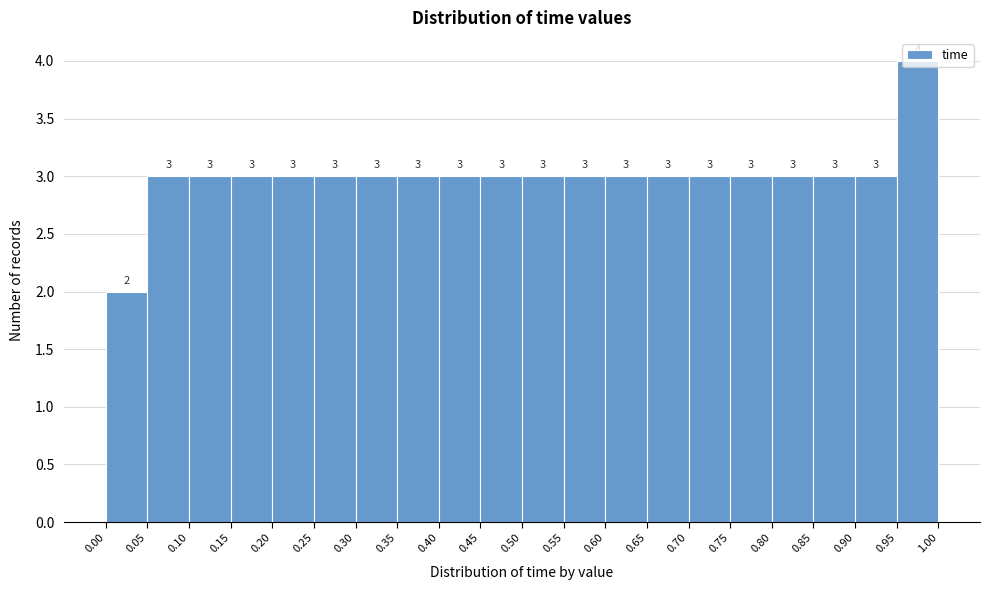

Reading left to right, list every bar in this chart as the range it spans on the x-axis followed by its height.

0.00 to 0.05: 2
0.05 to 0.10: 3
0.10 to 0.15: 3
0.15 to 0.20: 3
0.20 to 0.25: 3
0.25 to 0.30: 3
0.30 to 0.35: 3
0.35 to 0.40: 3
0.40 to 0.45: 3
0.45 to 0.50: 3
0.50 to 0.55: 3
0.55 to 0.60: 3
0.60 to 0.65: 3
0.65 to 0.70: 3
0.70 to 0.75: 3
0.75 to 0.80: 3
0.80 to 0.85: 3
0.85 to 0.90: 3
0.90 to 0.95: 3
0.95 to 1.00: 4